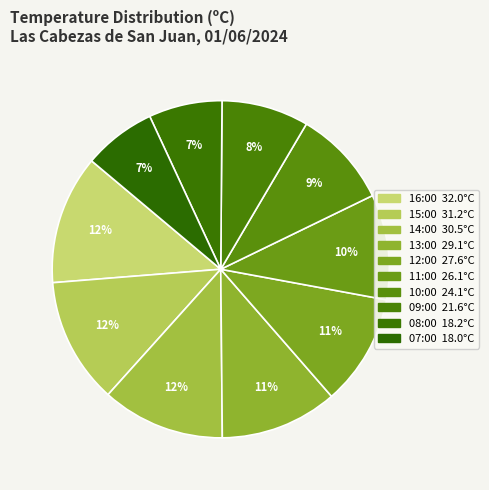

How many slices are in this pie chart?

10